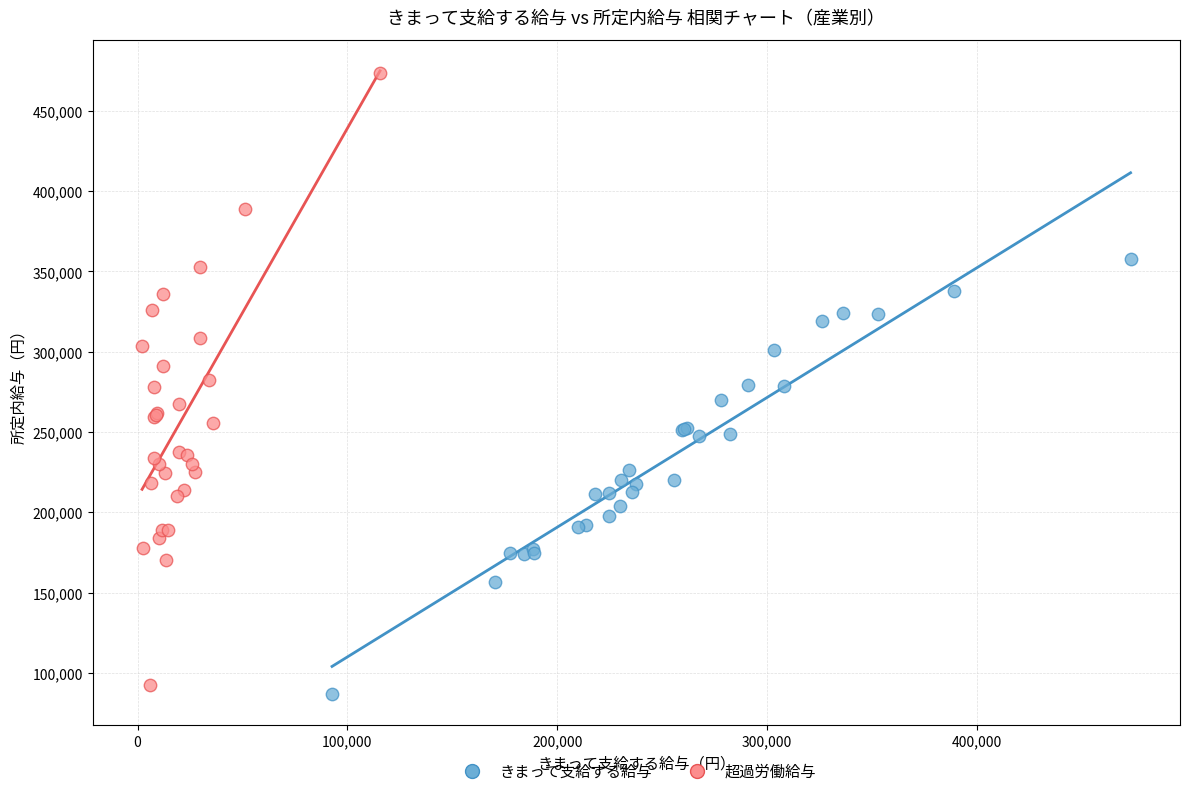

Which series reaches the maximum Y coordinate?

超過労働給与